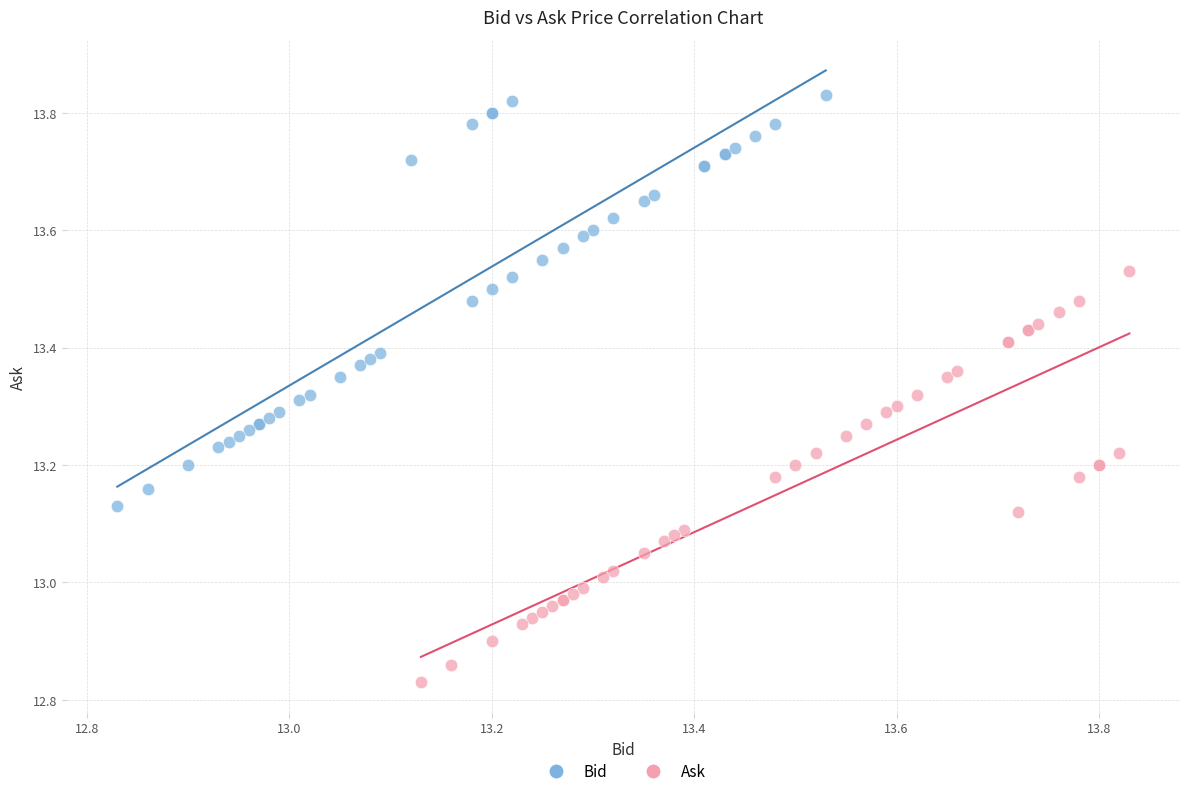

Which series contains the highest Y value?

Bid